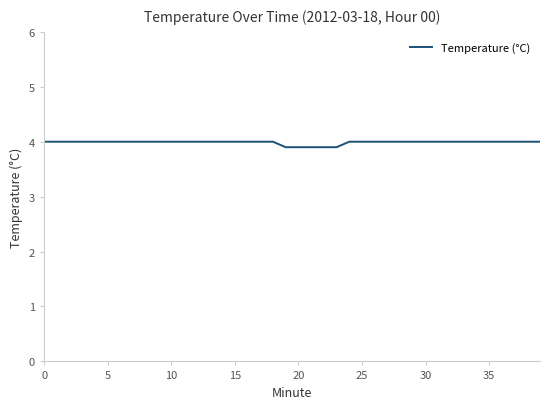

What is the average value?

4.0